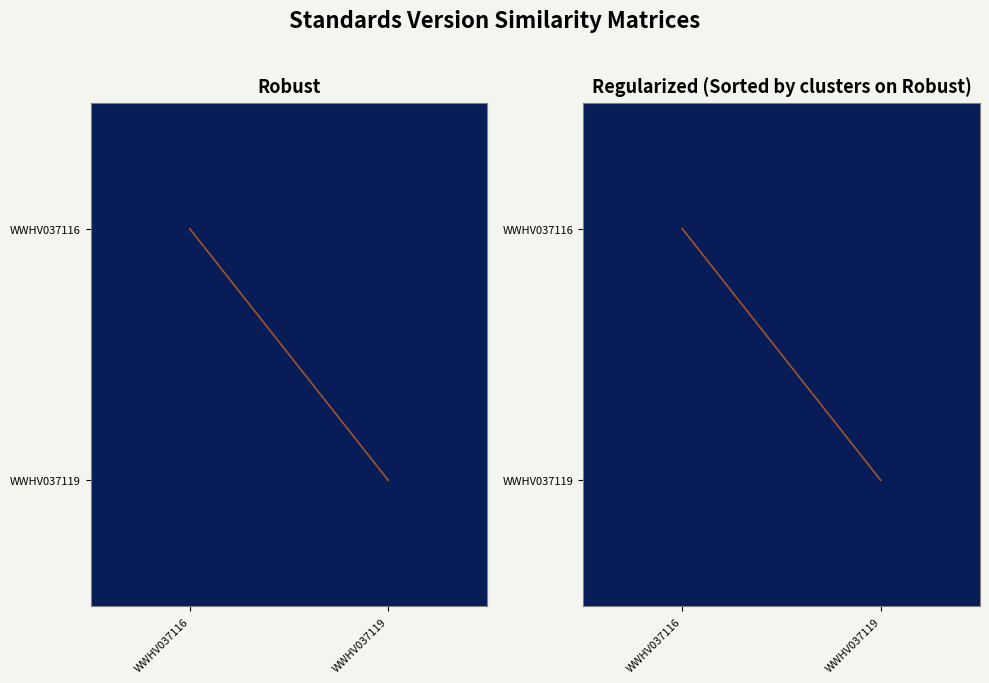

Count the number of data series in this chart.

4